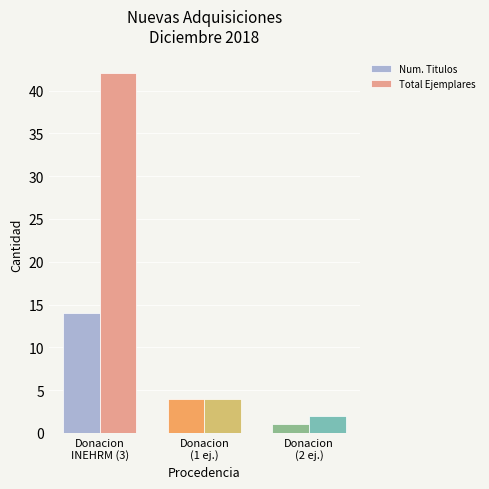

Reading left to right, extract all data points from this chart.

Num. Titulos: 14	4	1
Total Ejemplares: 42	4	2